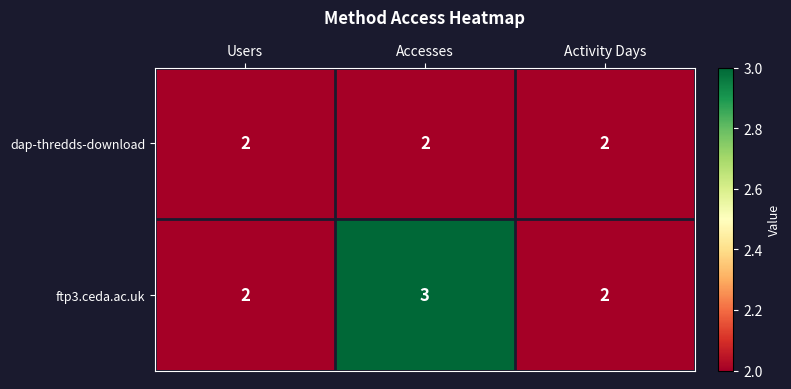

True or false: ftp3.ceda.ac.uk has a value of 1 at Users.

False